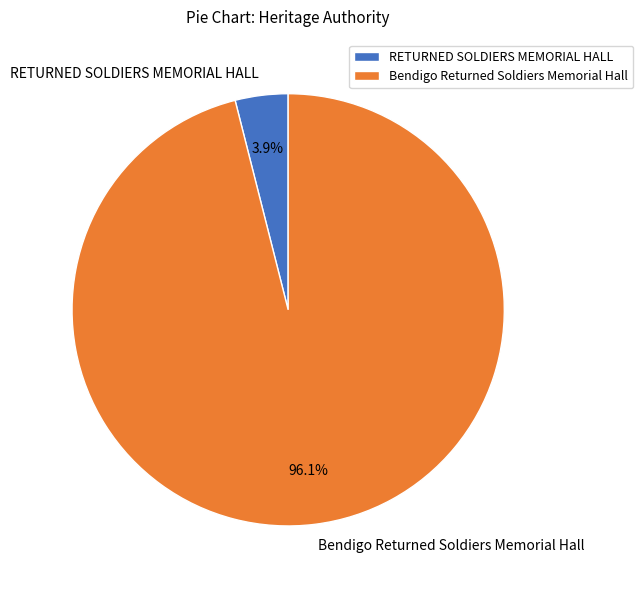

Which has a higher value, RETURNED SOLDIERS MEMORIAL HALL or Bendigo Returned Soldiers Memorial Hall?

Bendigo Returned Soldiers Memorial Hall